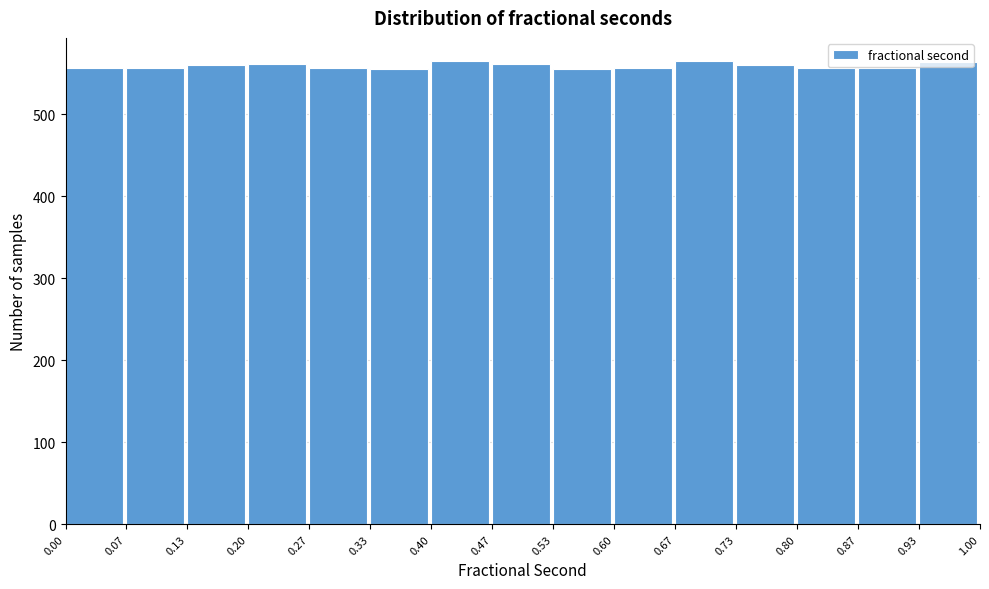

Reading left to right, list every bar in this chart as the range it spans on the x-axis followed by its height. The values are not printed on the chart, so give them approximately, as read against the axis.

0.00 to 0.07: 560
0.07 to 0.13: 560
0.13 to 0.20: 560
0.20 to 0.27: 560
0.27 to 0.33: 560
0.33 to 0.40: 560
0.40 to 0.47: 570
0.47 to 0.53: 560
0.53 to 0.60: 560
0.60 to 0.67: 560
0.67 to 0.73: 570
0.73 to 0.80: 560
0.80 to 0.87: 560
0.87 to 0.93: 560
0.93 to 1.00: 560